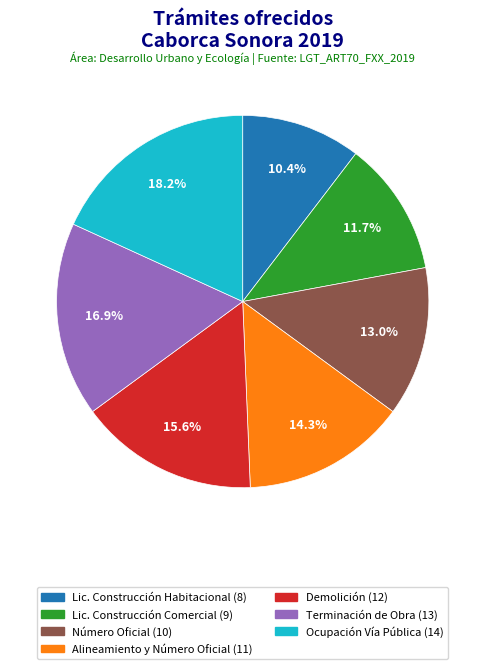

How many slices are in this pie chart?

7